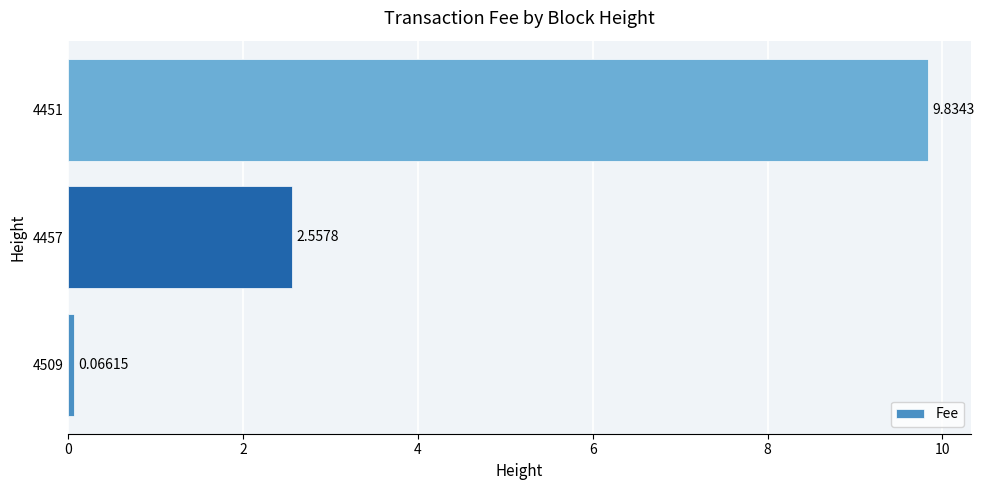

What is the average value?

4.2